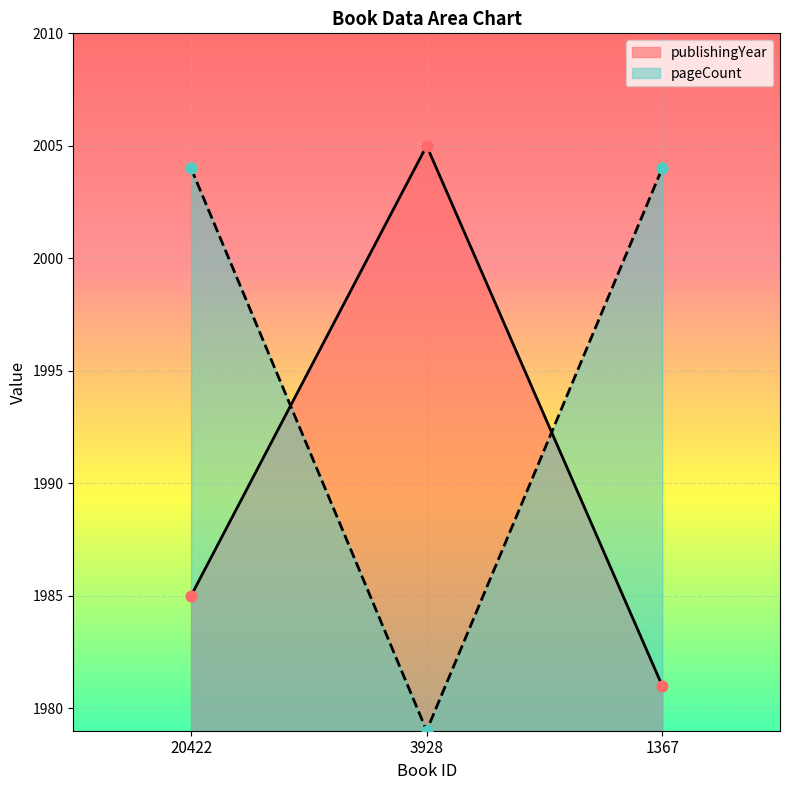

Is the value of publishingYear at 3928 greater than the value of pageCount at 1367?

Yes